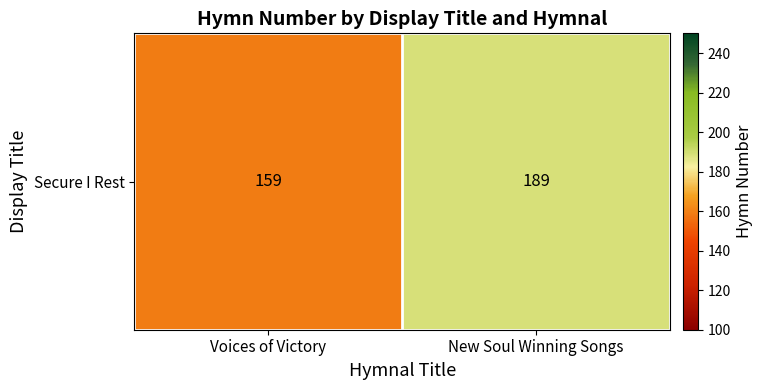

Which has a higher value, Voices of Victory or New Soul Winning Songs?

New Soul Winning Songs